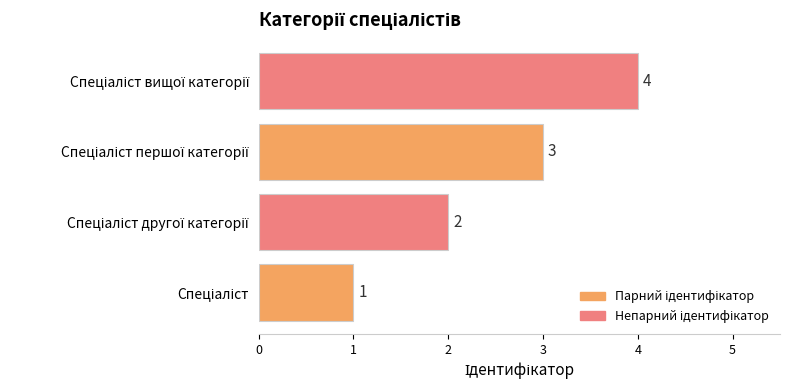

How many values are between 2 and 4?

3